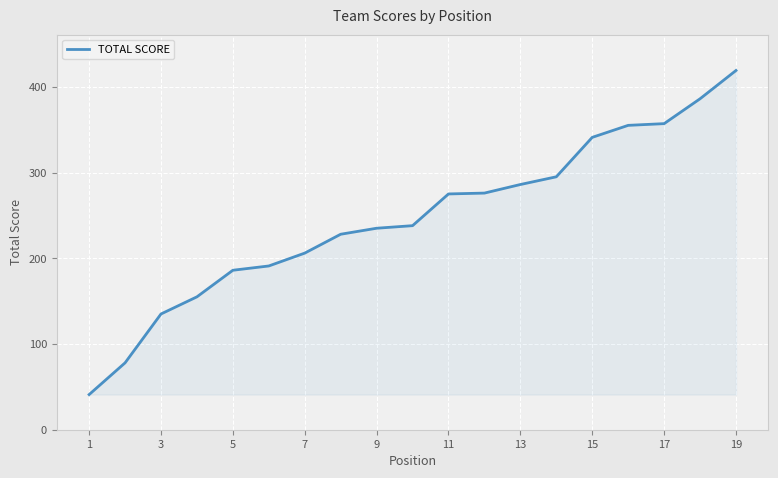

What is the smallest value displayed?

41